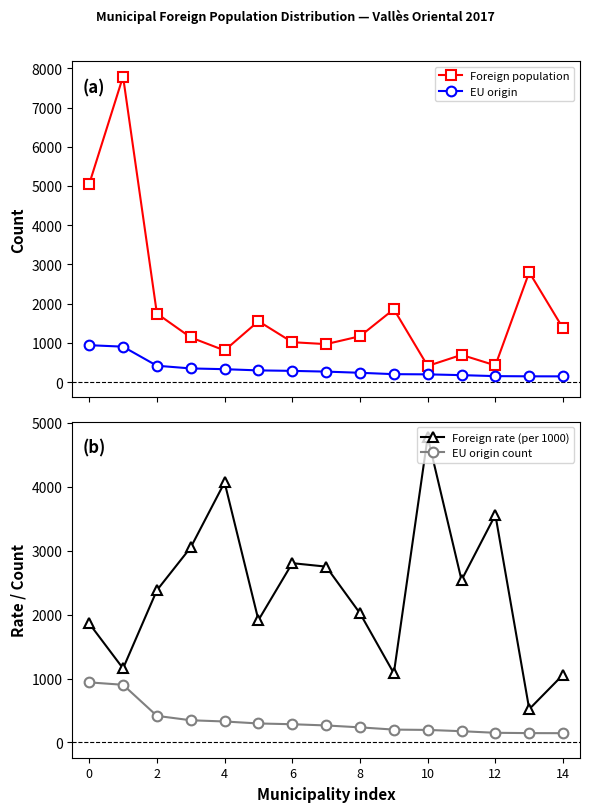

What is the minimum value for Foreign population?

410